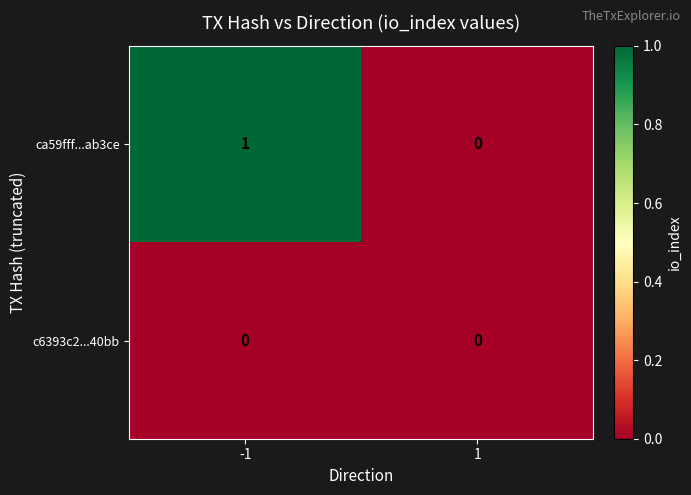

How many distinct data groups are displayed?

2